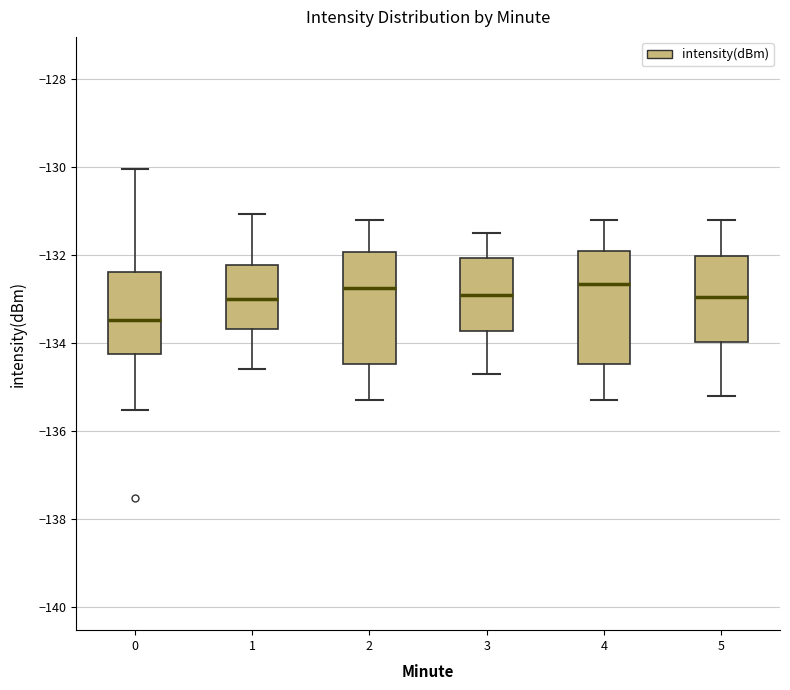

Where is the upper edge of the box at x = 2 on the y-axis? The values are not printed on the chart, so give them approximately, as read against the axis.

-132.0